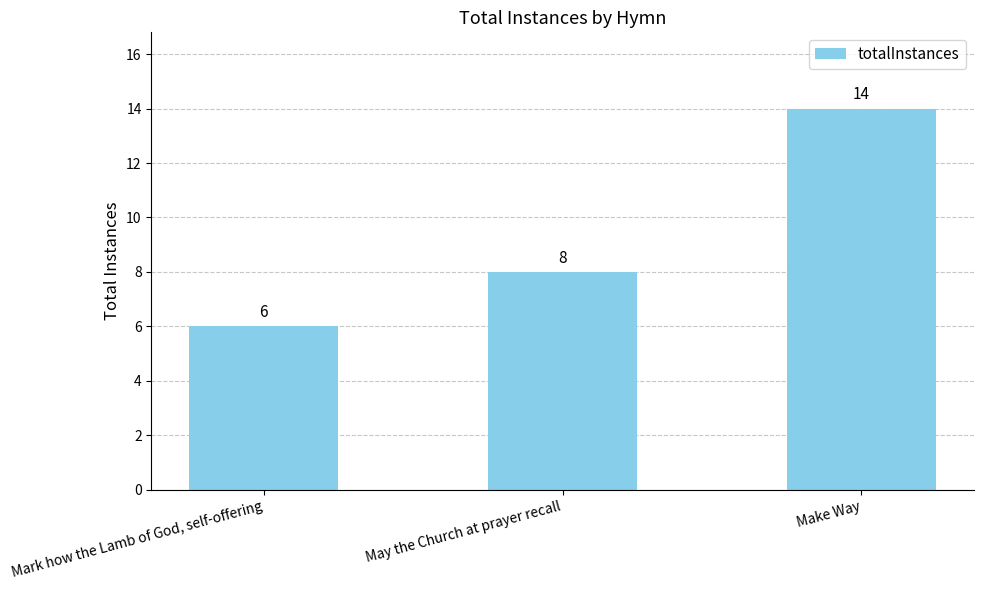

What is the minimum value shown in the chart?

6